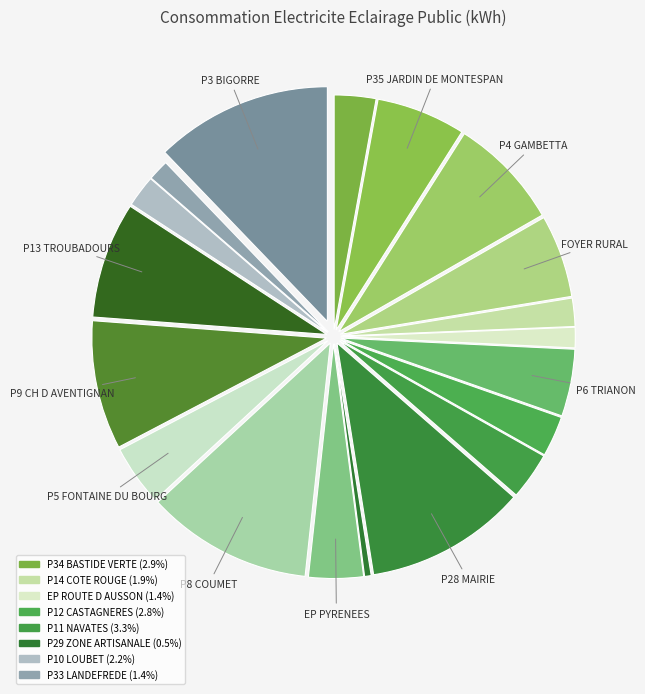

How many slices are in this pie chart?

19